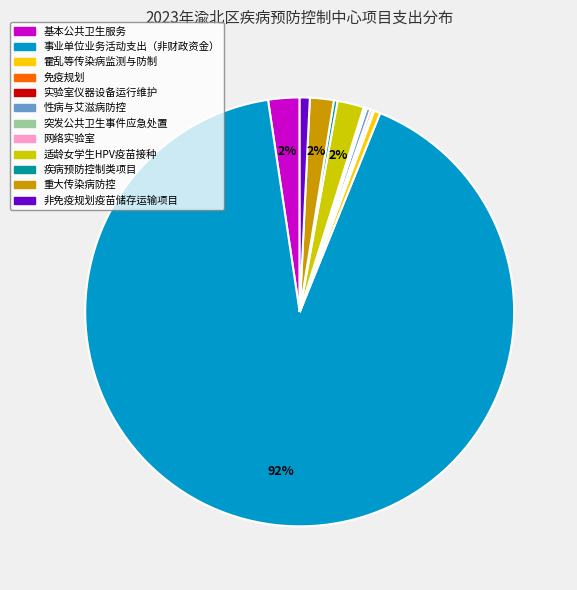

Is there any slice that represents more than half of the pie?

Yes